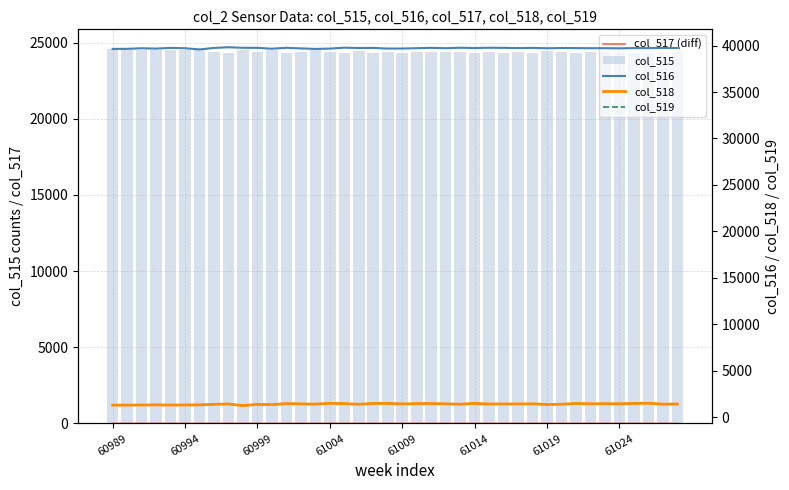

What is the difference between the col_515 values at 24 and 17?

37